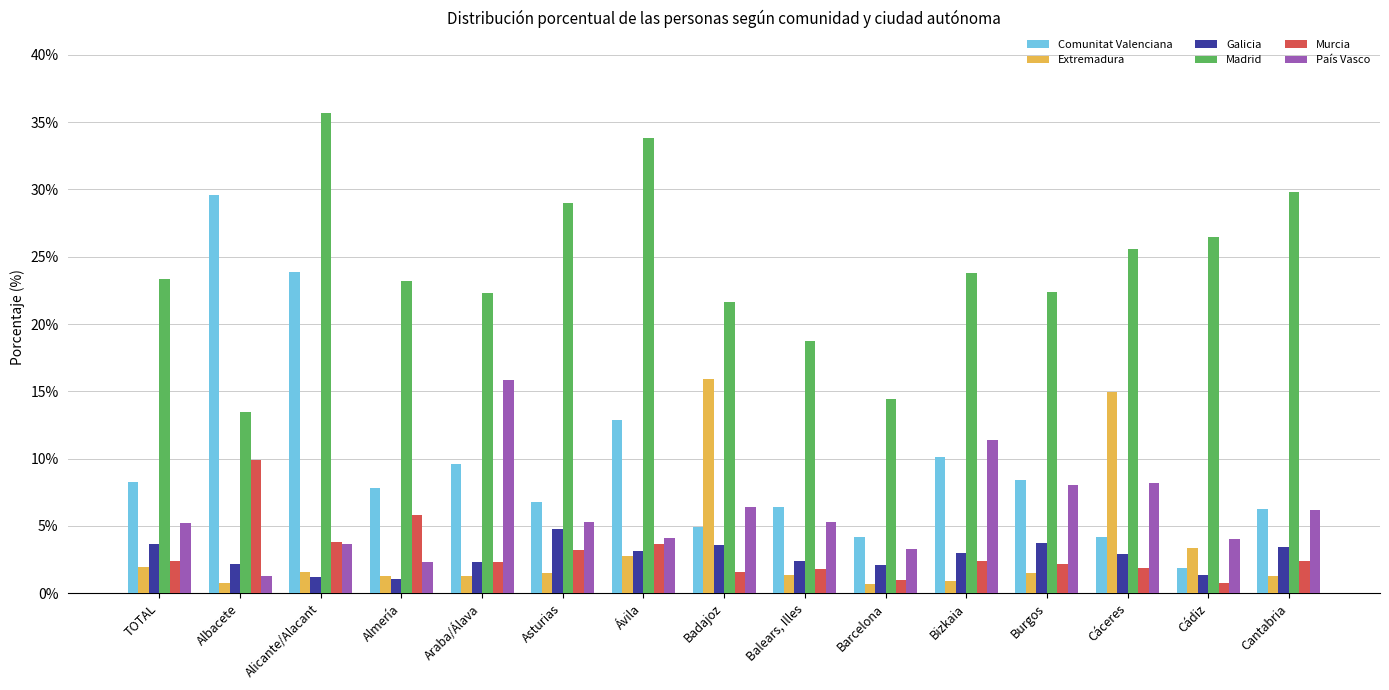

What is the label of the 6th bar from the left?

Asturias